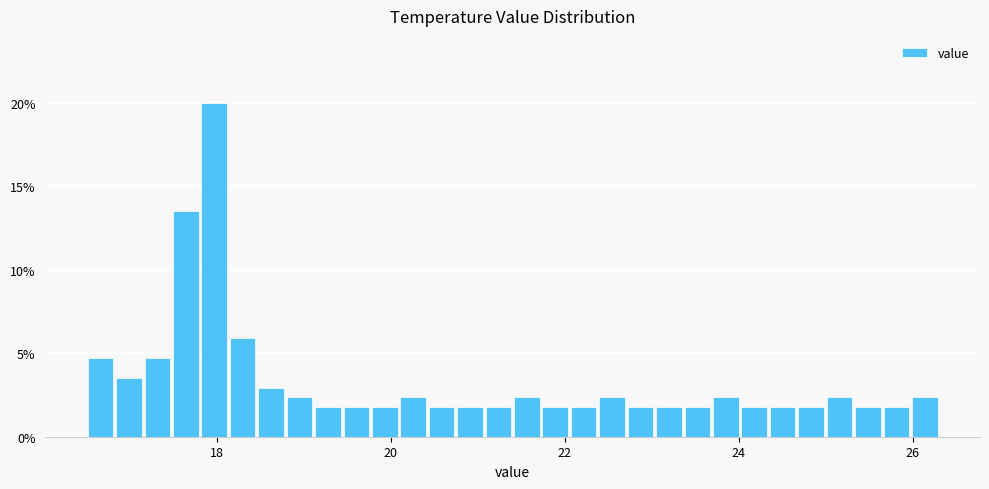

Read against the x-axis, roughly where is the centre of the tallest bar?

18.0